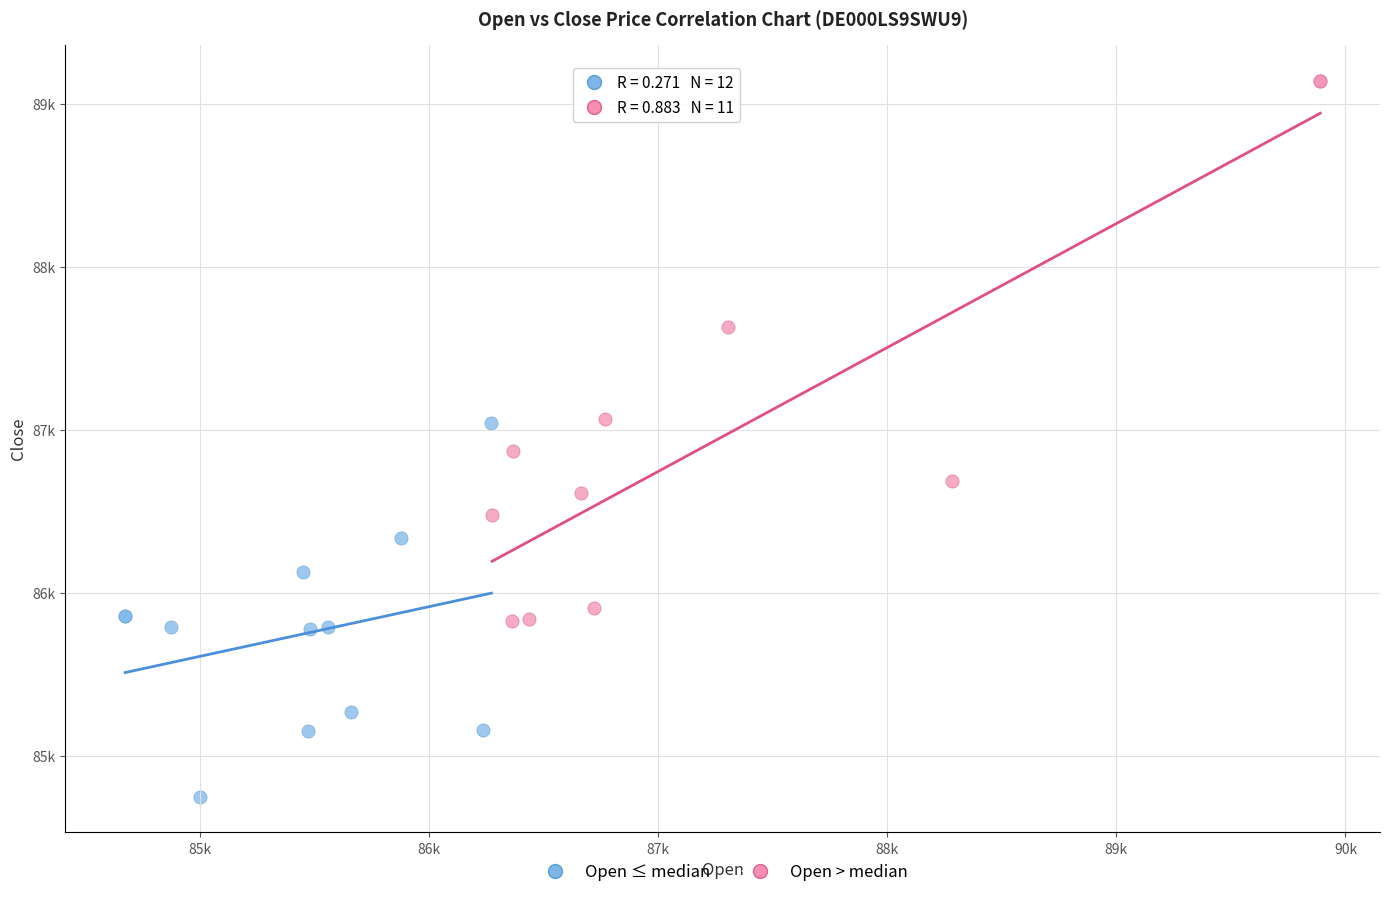

Which series has the widest spread of Y values?

Open > median